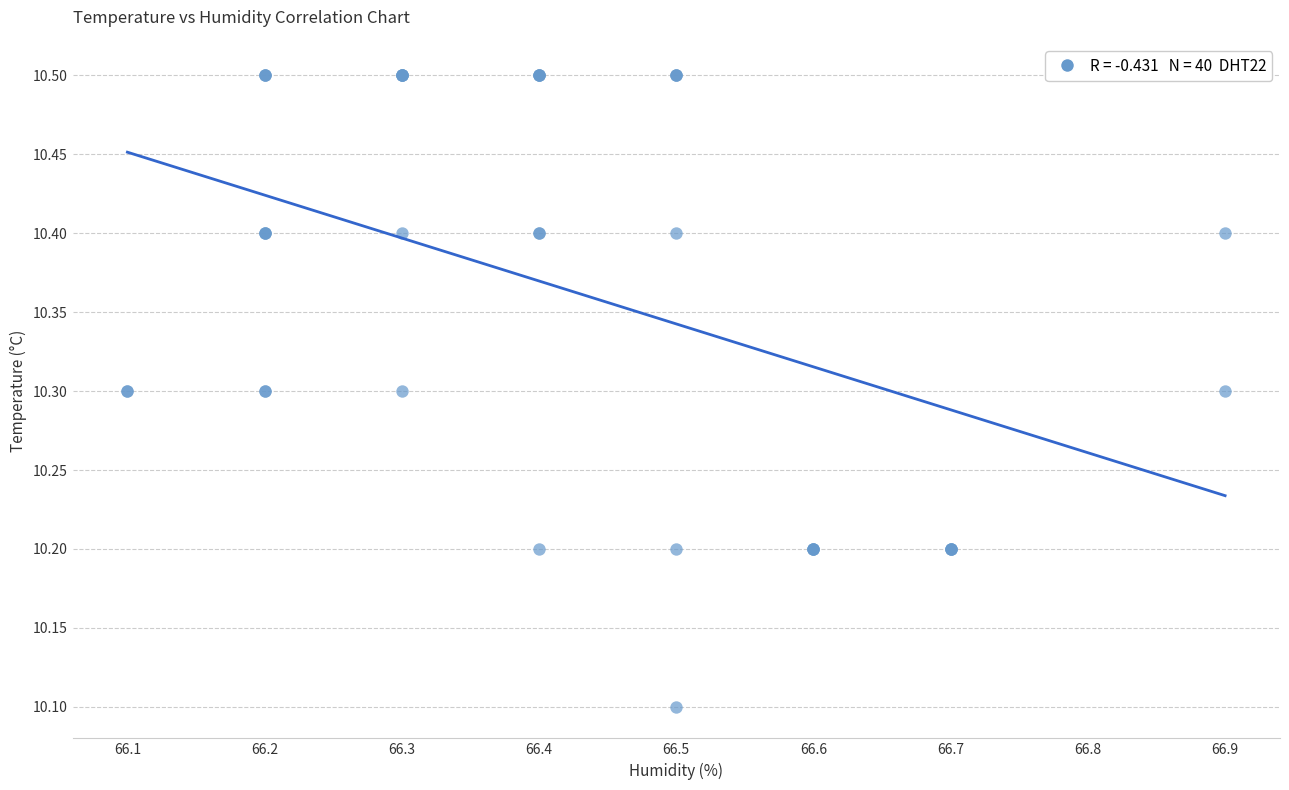

What Y value in the scatter plot is closest to 10?

10.1